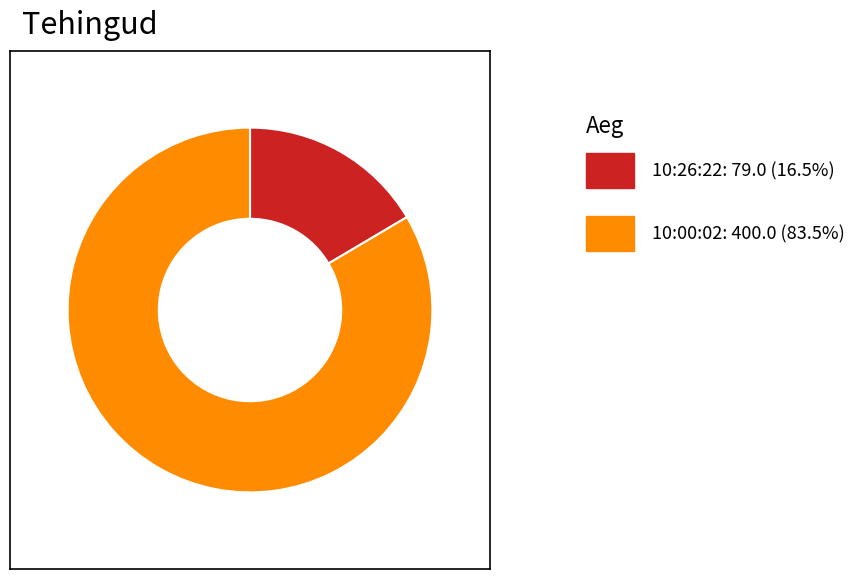

How many slices are in this pie chart?

2